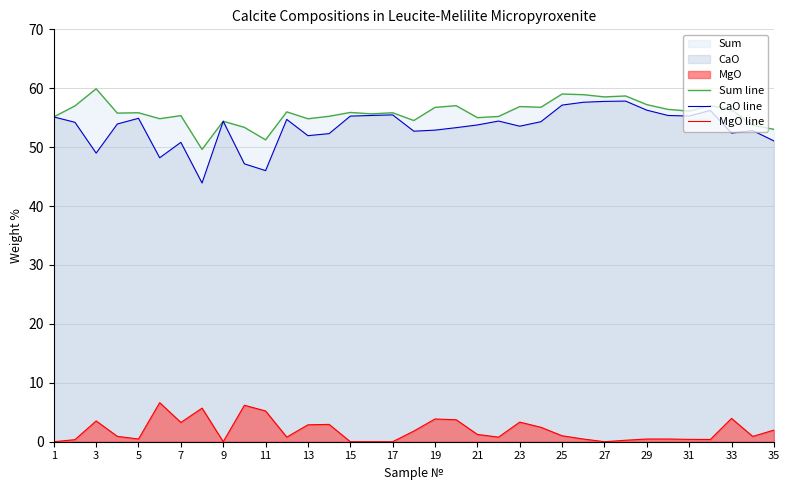

What is the highest value of the Sum line series?

59.9